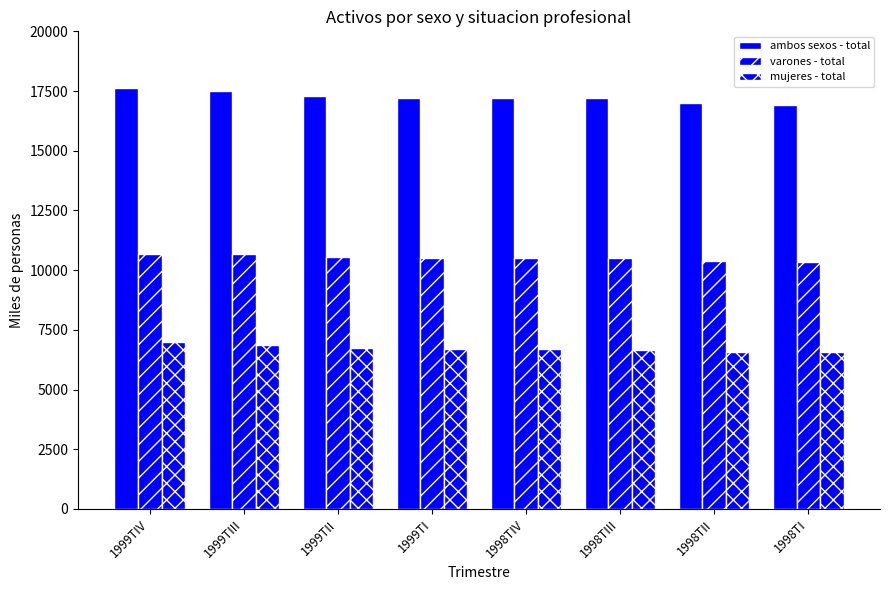

At how many categories does at least one series exceed 15385?

8